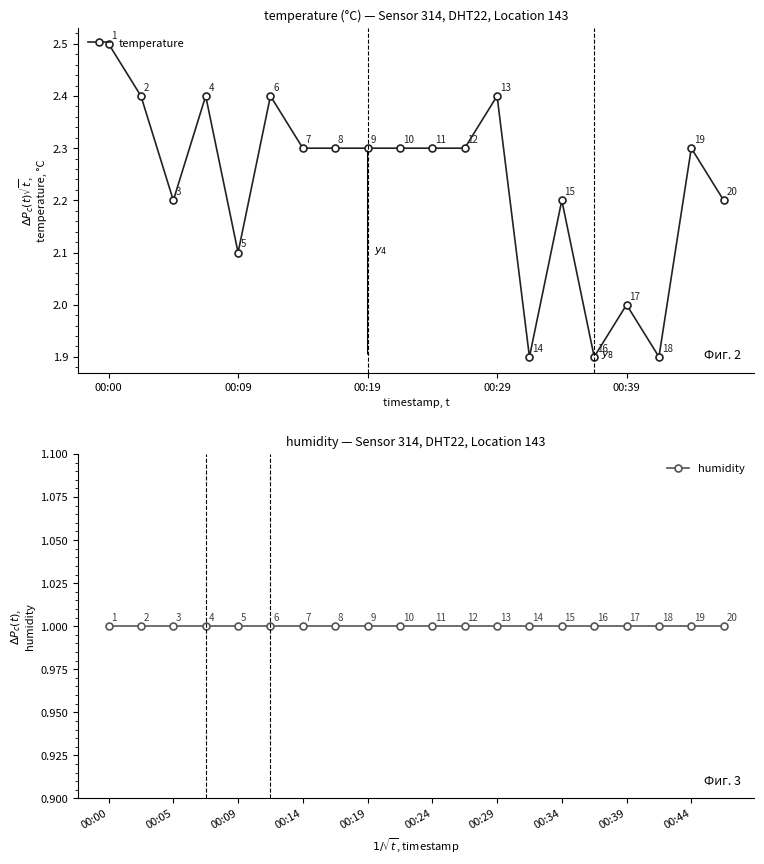

How many values in the temperature series exceed 2?

16